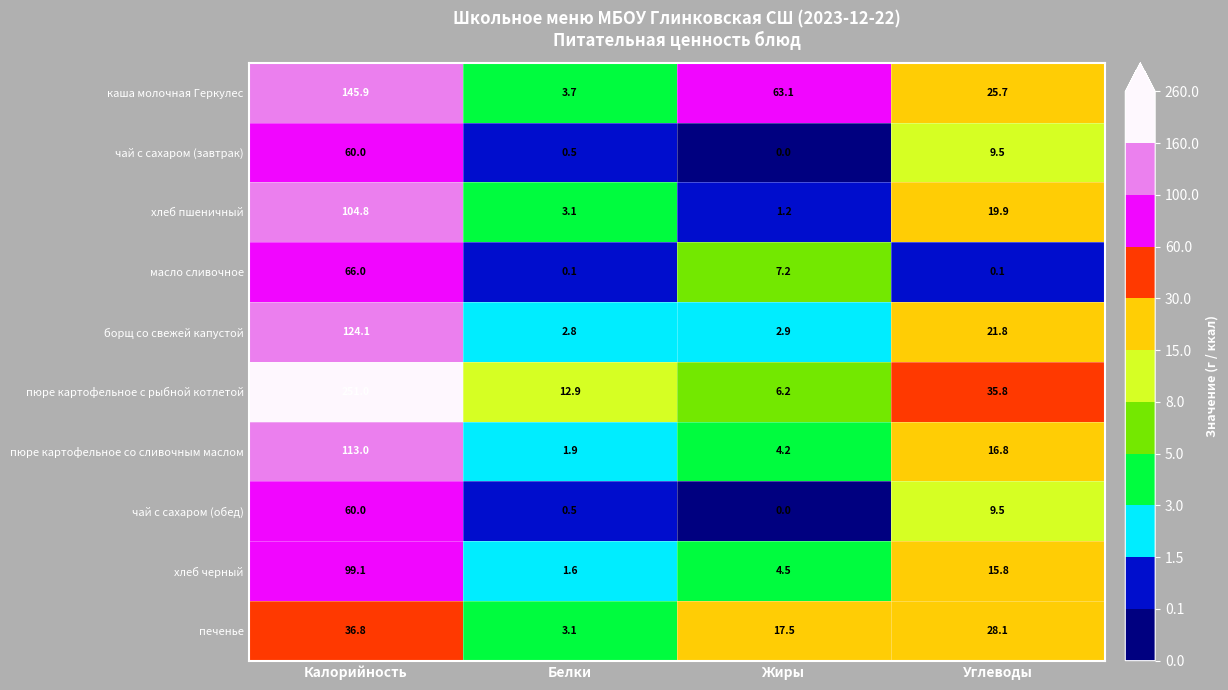

What is the spread (max minus min) of values at Белки?

12.8